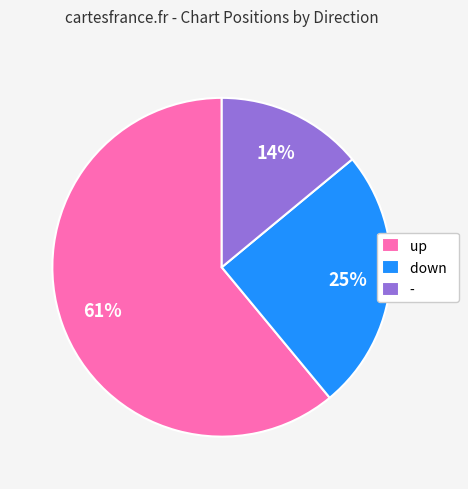

Between down and up, which is larger?

up